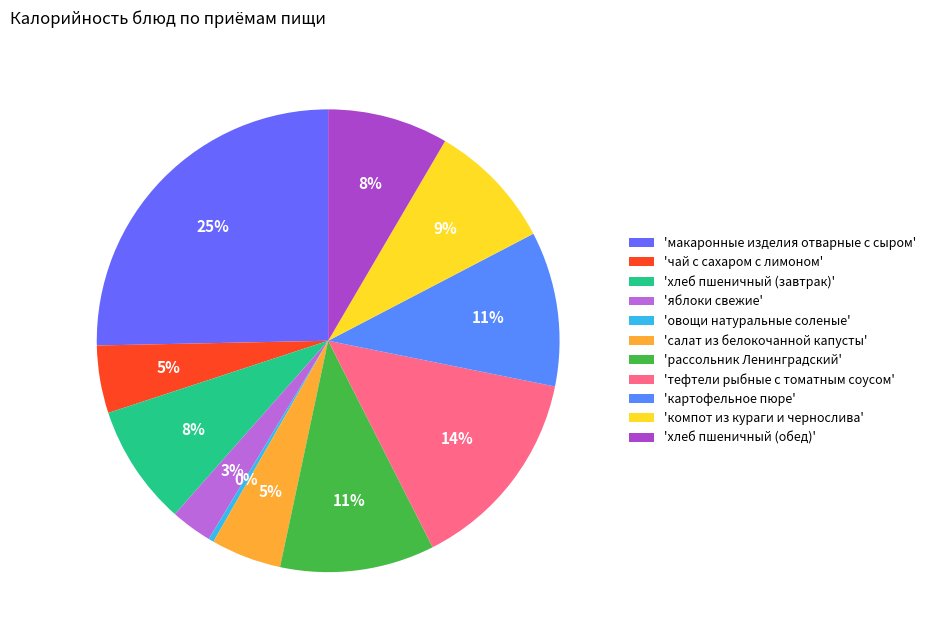

To the nearest percent, what is the average slice percentage?

9%